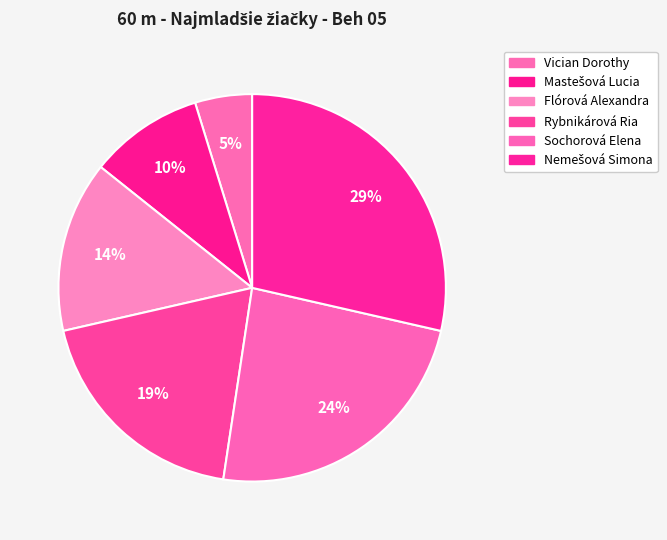

Count the number of slices in the pie.

6